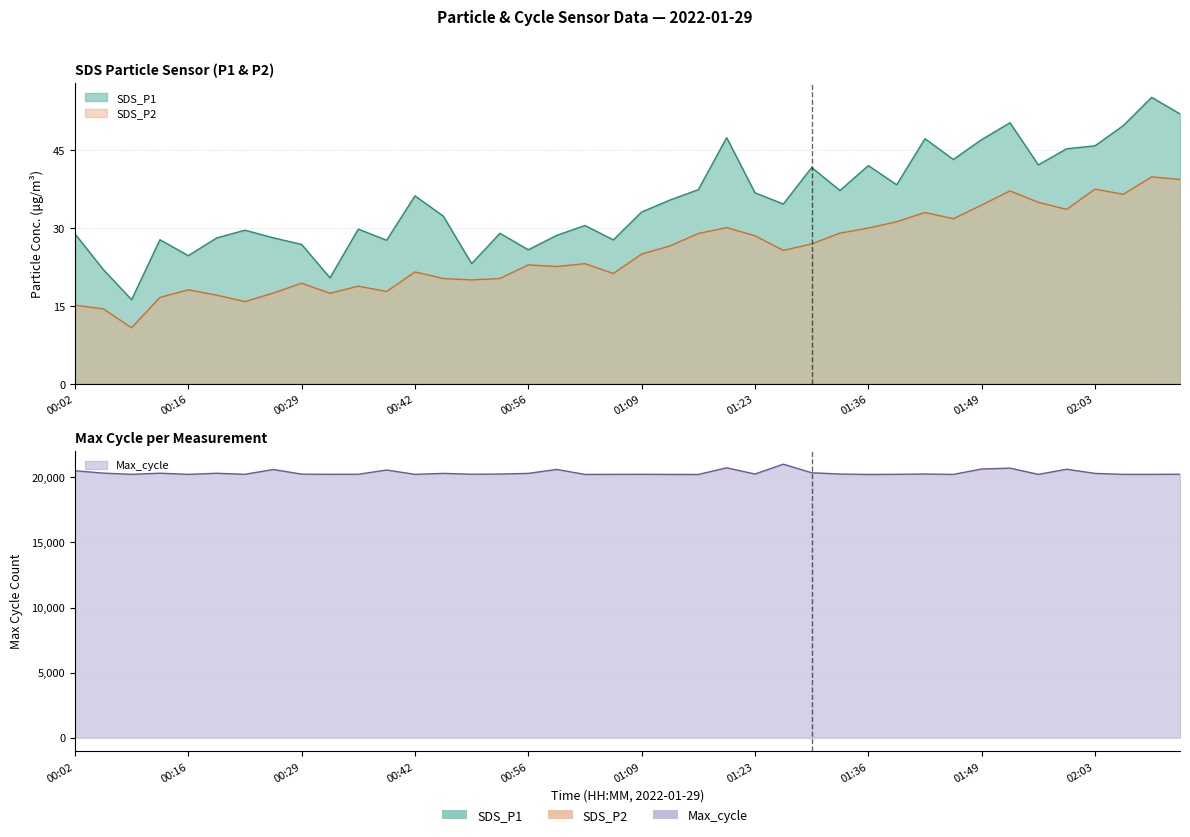

What is the spread (max minus min) of values at 00:42?

14.6